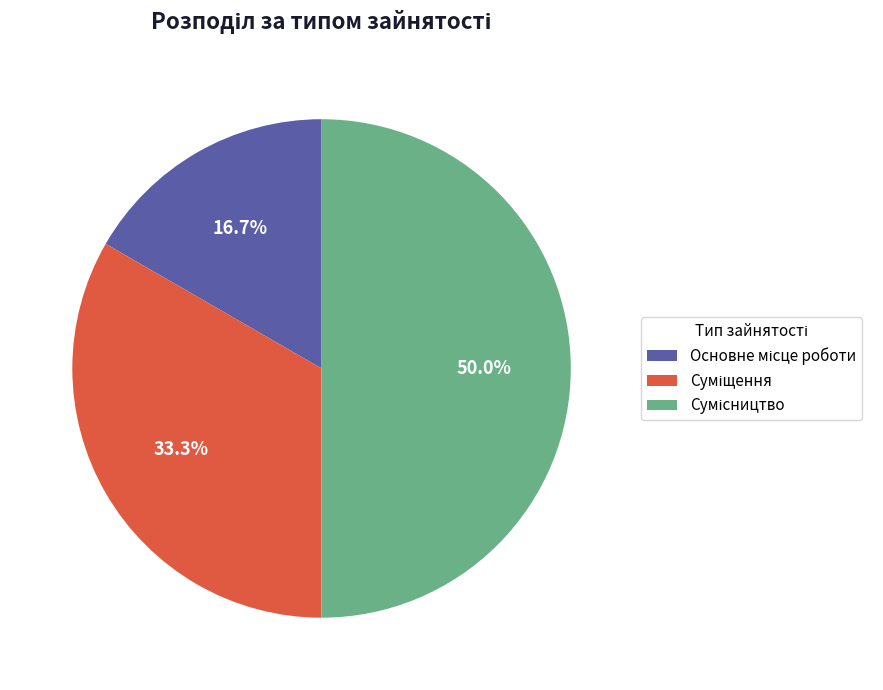

What percentage is NOT represented by Основне місце роботи?

83.3%